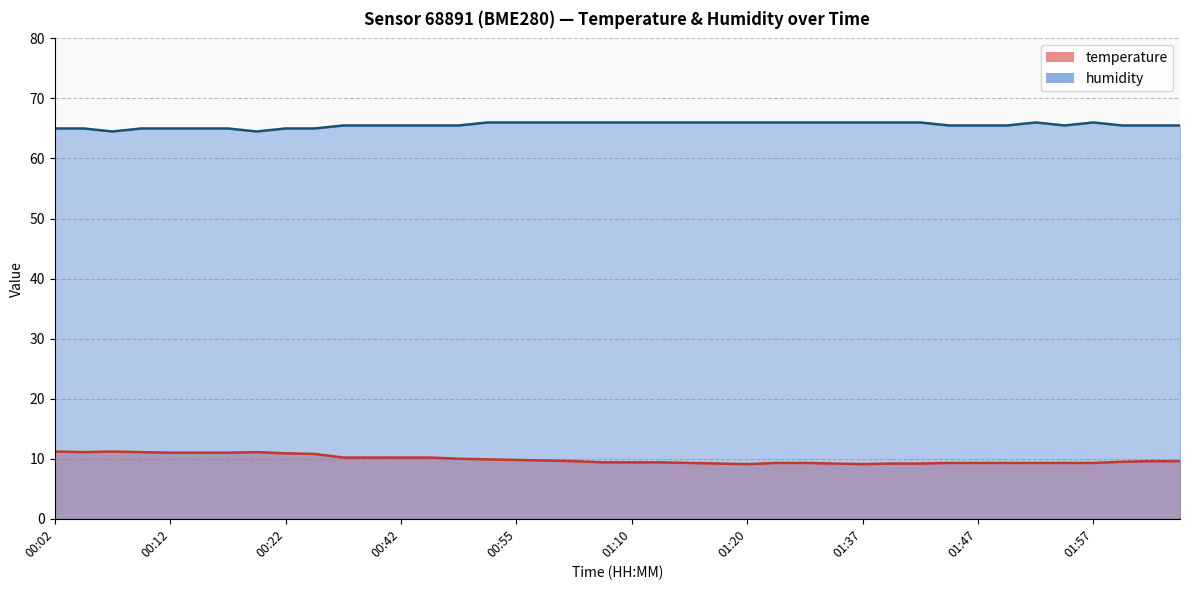

What is the total value across all series at 01:47?

74.8